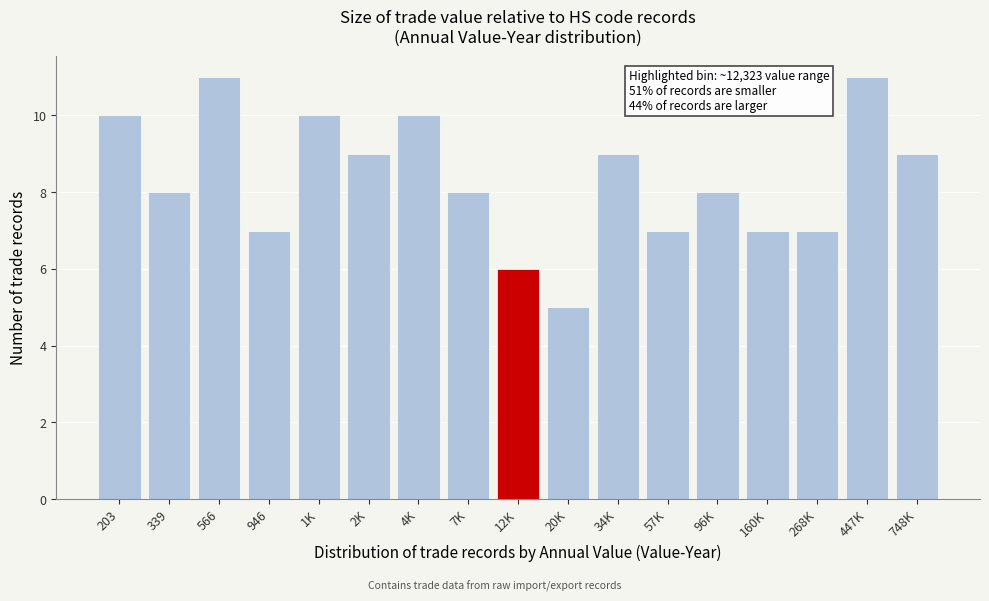

Reading left to right, extract all data points from this chart.

203=10	339=8	566=11	946=7	1K=10	2K=9	4K=10	7K=8	12K=6	20K=5	34K=9	57K=7	96K=8	160K=7	268K=7	447K=11	748K=9